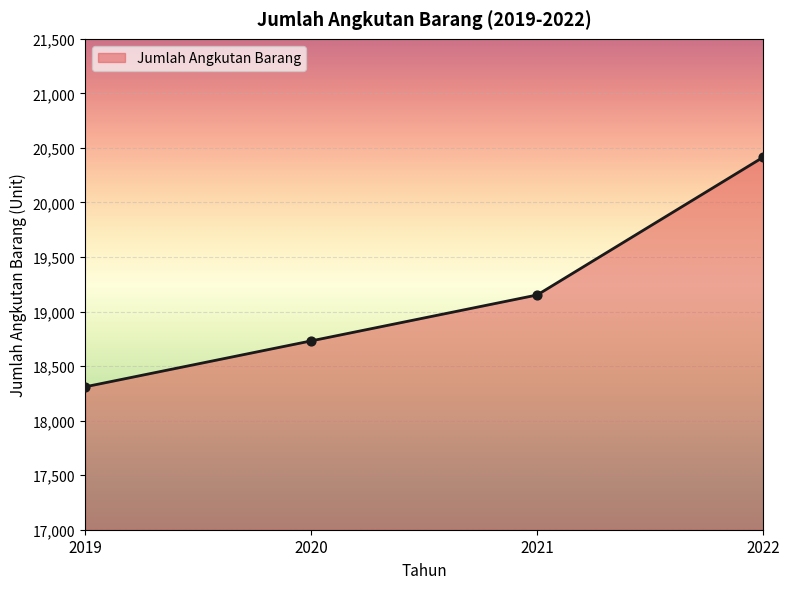

Which has a higher value, 2022 or 2020?

2022